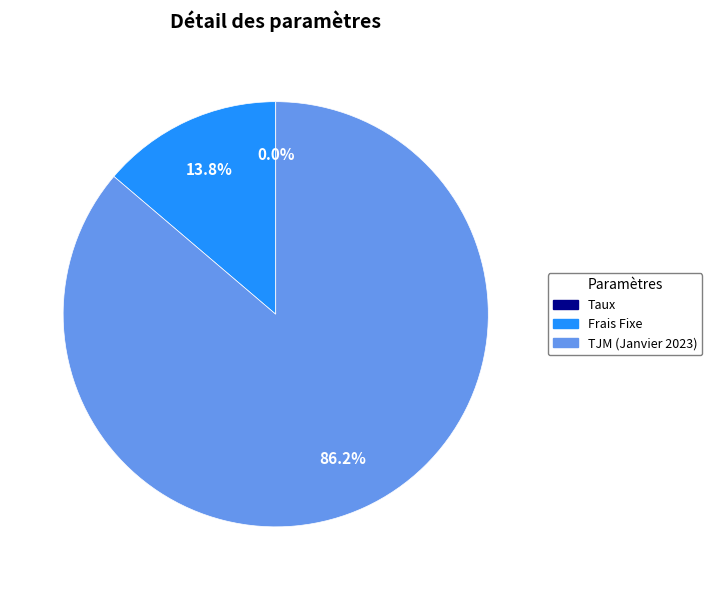

Combined, what portion of the pie is TJM (Janvier 2023) and Frais Fixe?

100.0%